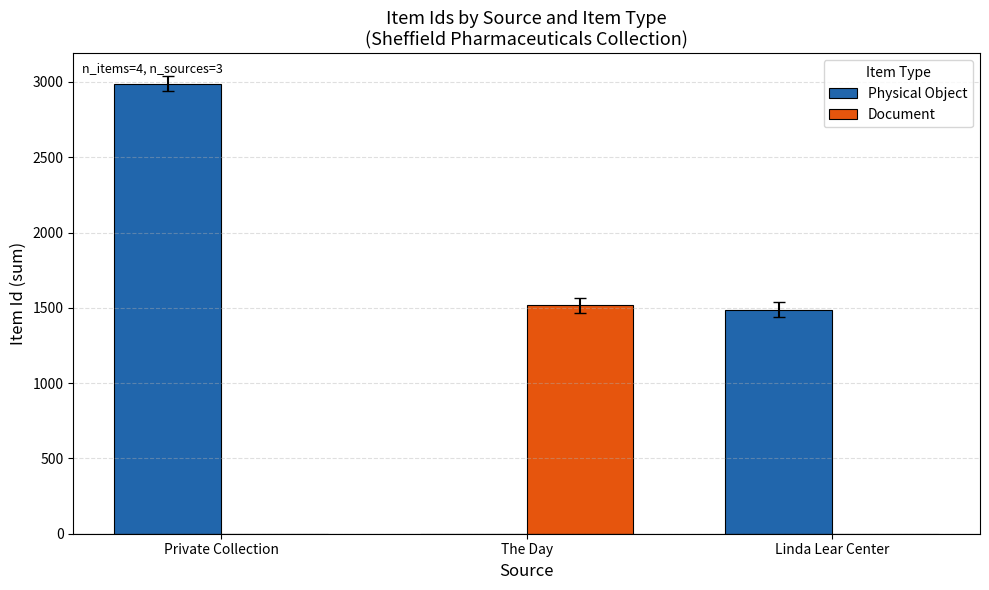

True or false: Document has a value of 2496 at The Day.

False